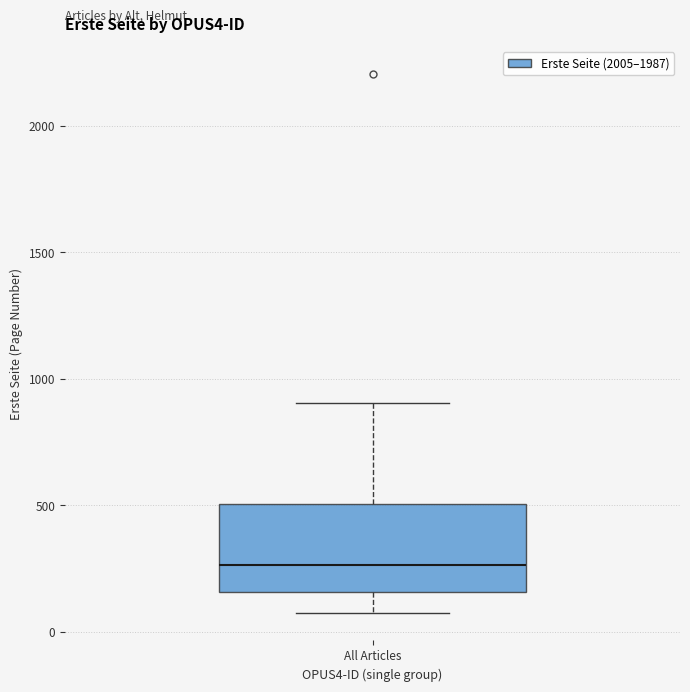

Read this box plot against the y-axis: the position of the median line, the range covered by the box, and the ends of both whiskers. The values are not printed on the chart, so give them approximately, as read against the axis.

median 250, box 150 to 500, whiskers 50 to 900